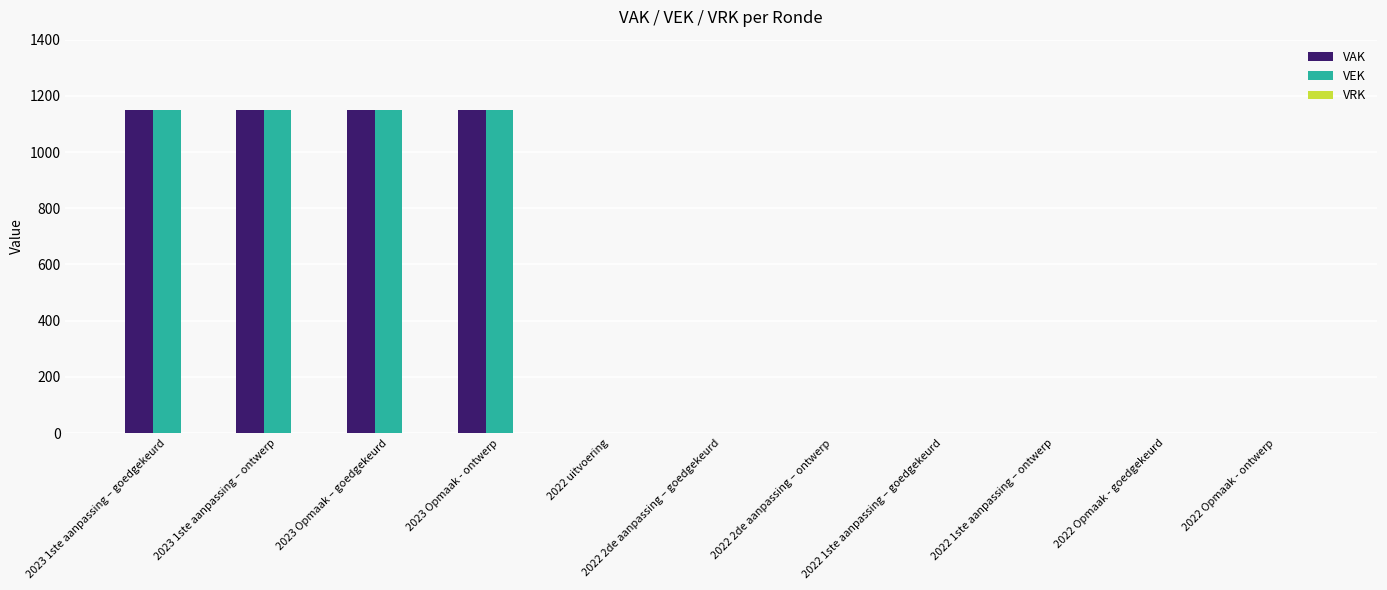

True or false: VEK has a value of 489 at 2023 1ste aanpassing – ontwerp.

False